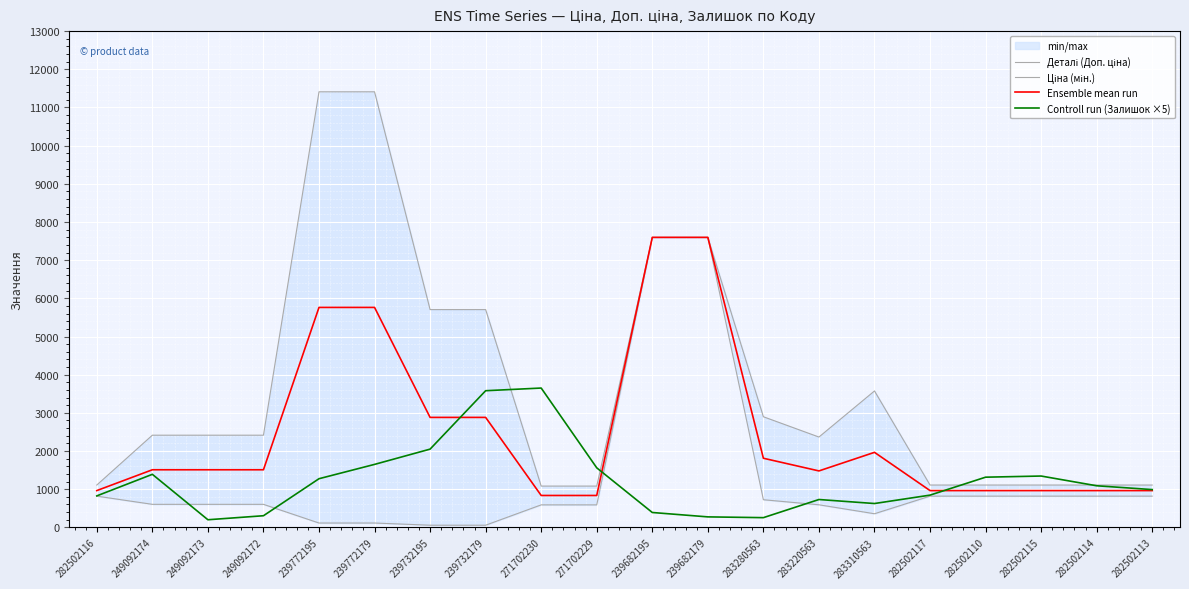

What is the difference between the maximum and minimum values in the Деталі (Доп. ціна) series?

10328.3